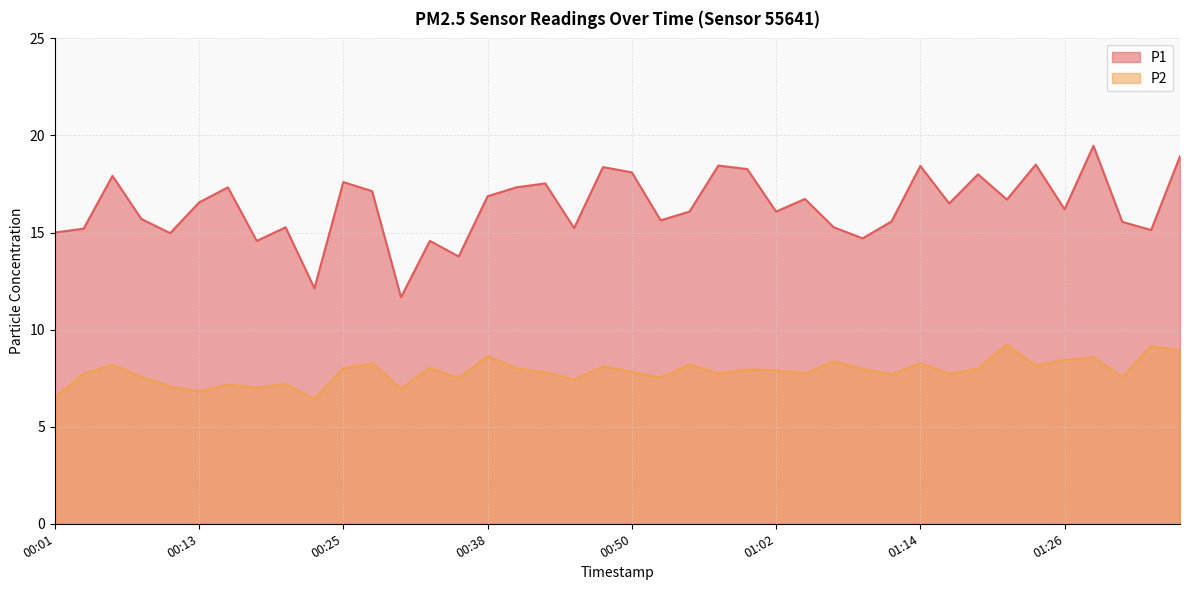

Reading left to right, transcribe all the data shown in this chart.

P1: 00:01=15.0	00:03=15.2	00:06=17.9	00:08=15.7	00:11=15.0	00:13=16.6	00:16=17.3	00:18=14.6	00:21=15.3	00:23=12.1	00:25=17.6	00:28=17.1	00:30=11.7	00:33=14.6	00:35=13.8	00:38=16.9	00:40=17.3	00:42=17.5	00:45=15.2	00:47=18.4	00:50=18.1	00:52=15.6	00:55=16.1	00:57=18.4	01:00=18.3	01:02=16.1	01:04=16.7	01:07=15.3	01:09=14.7	01:12=15.6	01:14=18.4	01:17=16.5	01:19=18.0	01:22=16.7	01:24=18.5	01:26=16.2	01:29=19.5	01:31=15.6	01:34=15.1	01:36=18.9
P2: 00:01=6.5	00:03=7.7	00:06=8.2	00:08=7.6	00:11=7.1	00:13=6.8	00:16=7.2	00:18=7.0	00:21=7.2	00:23=6.4	00:25=8.0	00:28=8.3	00:30=7.0	00:33=8.0	00:35=7.5	00:38=8.6	00:40=8.0	00:42=7.8	00:45=7.4	00:47=8.1	00:50=7.8	00:52=7.5	00:55=8.2	00:57=7.8	01:00=8.0	01:02=7.9	01:04=7.8	01:07=8.4	01:09=8.0	01:12=7.7	01:14=8.3	01:17=7.7	01:19=8.0	01:22=9.2	01:24=8.2	01:26=8.4	01:29=8.6	01:31=7.5	01:34=9.2	01:36=8.9